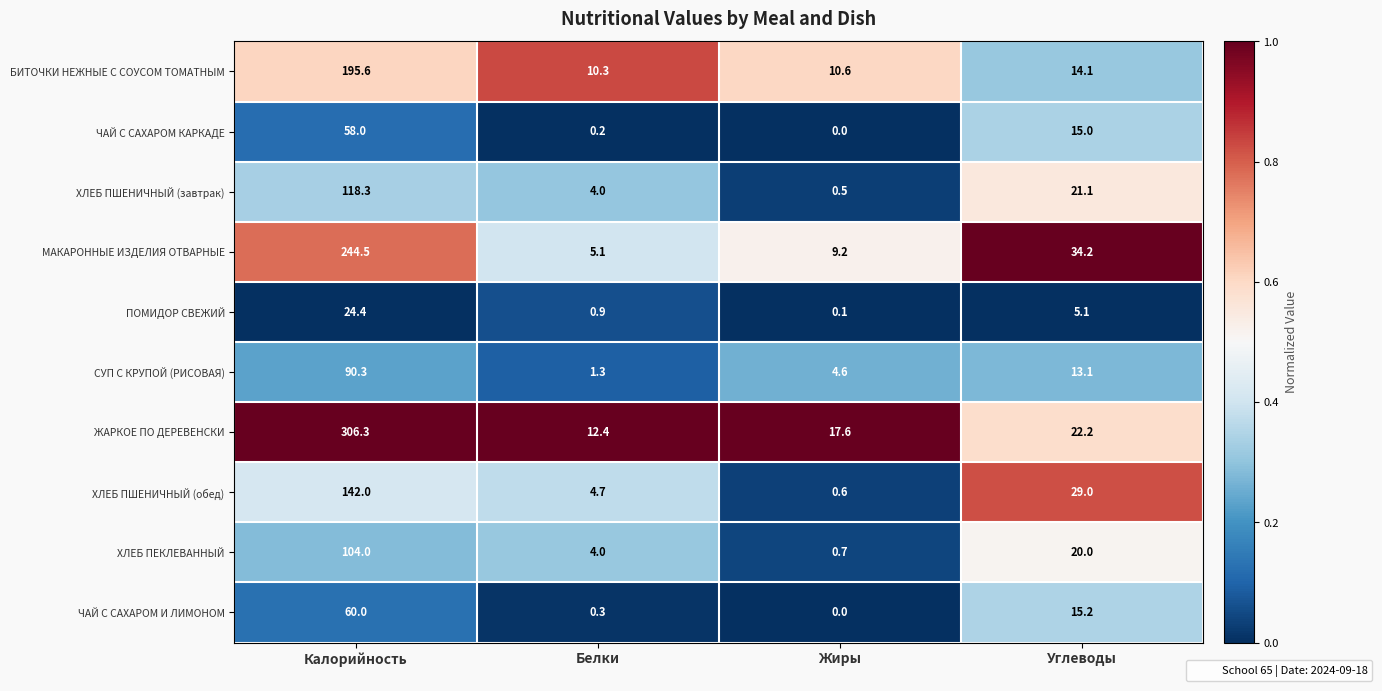

Between Белки and Жиры, which series saw the biggest shift?

ЖАРКОЕ ПО ДЕРЕВЕНСКИ